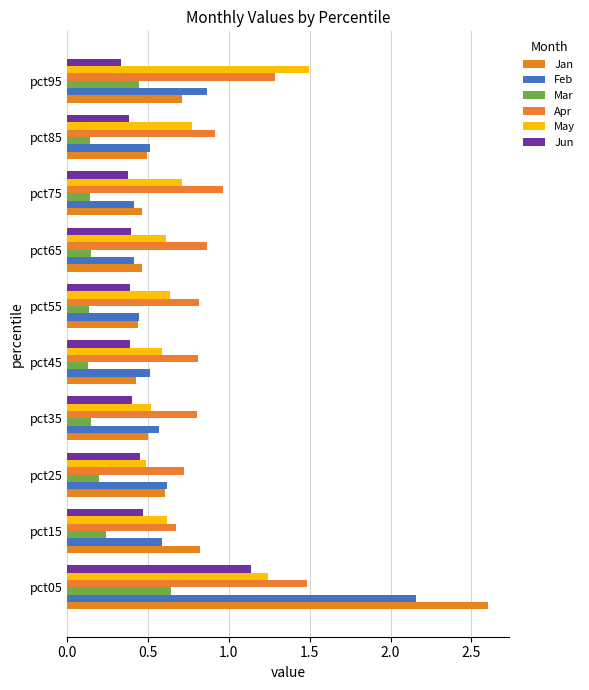

How many distinct data groups are displayed?

6